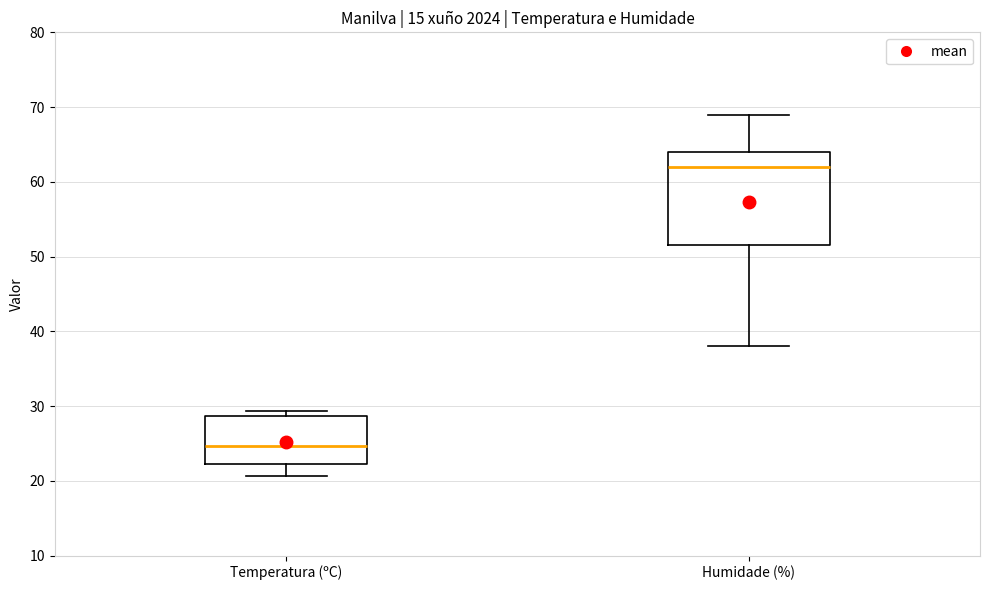

Which box's median line is the highest?

Humidade (%)